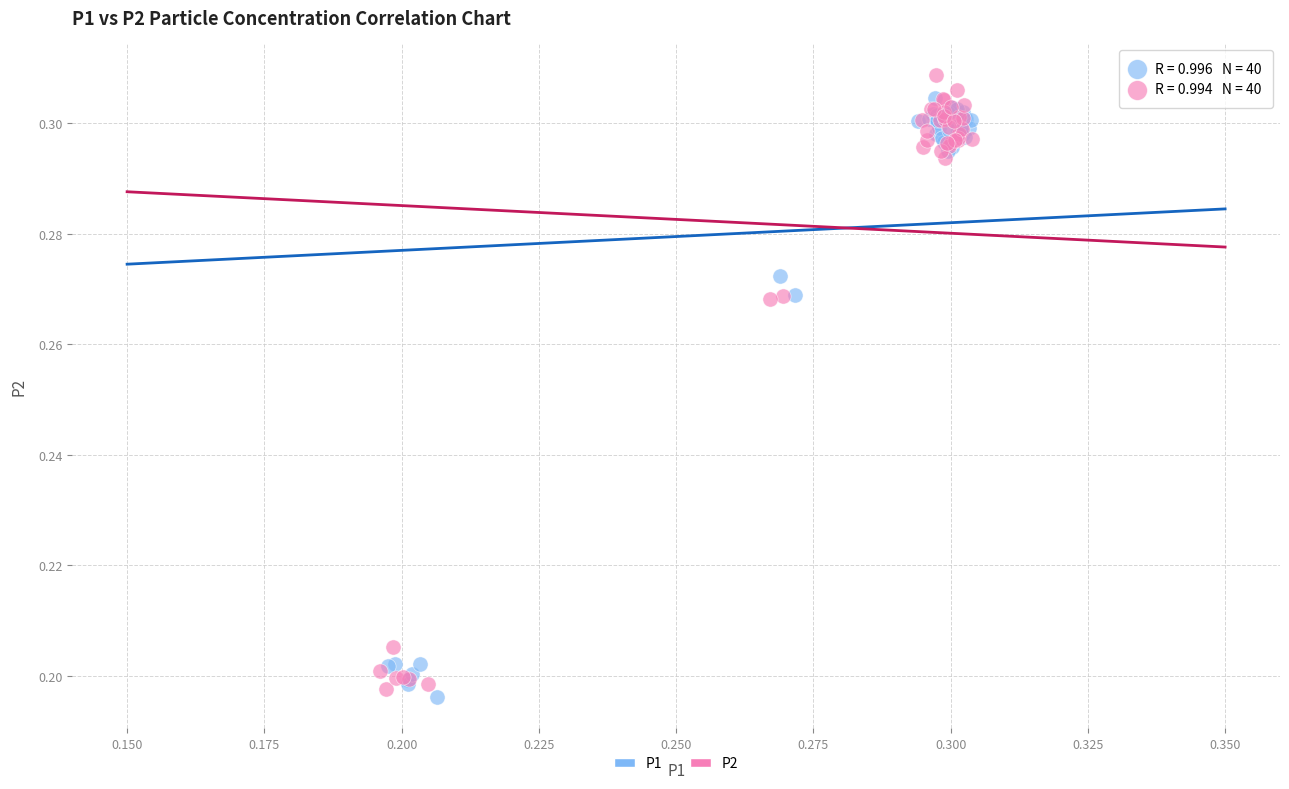

Which series contains the lowest Y value?

P1